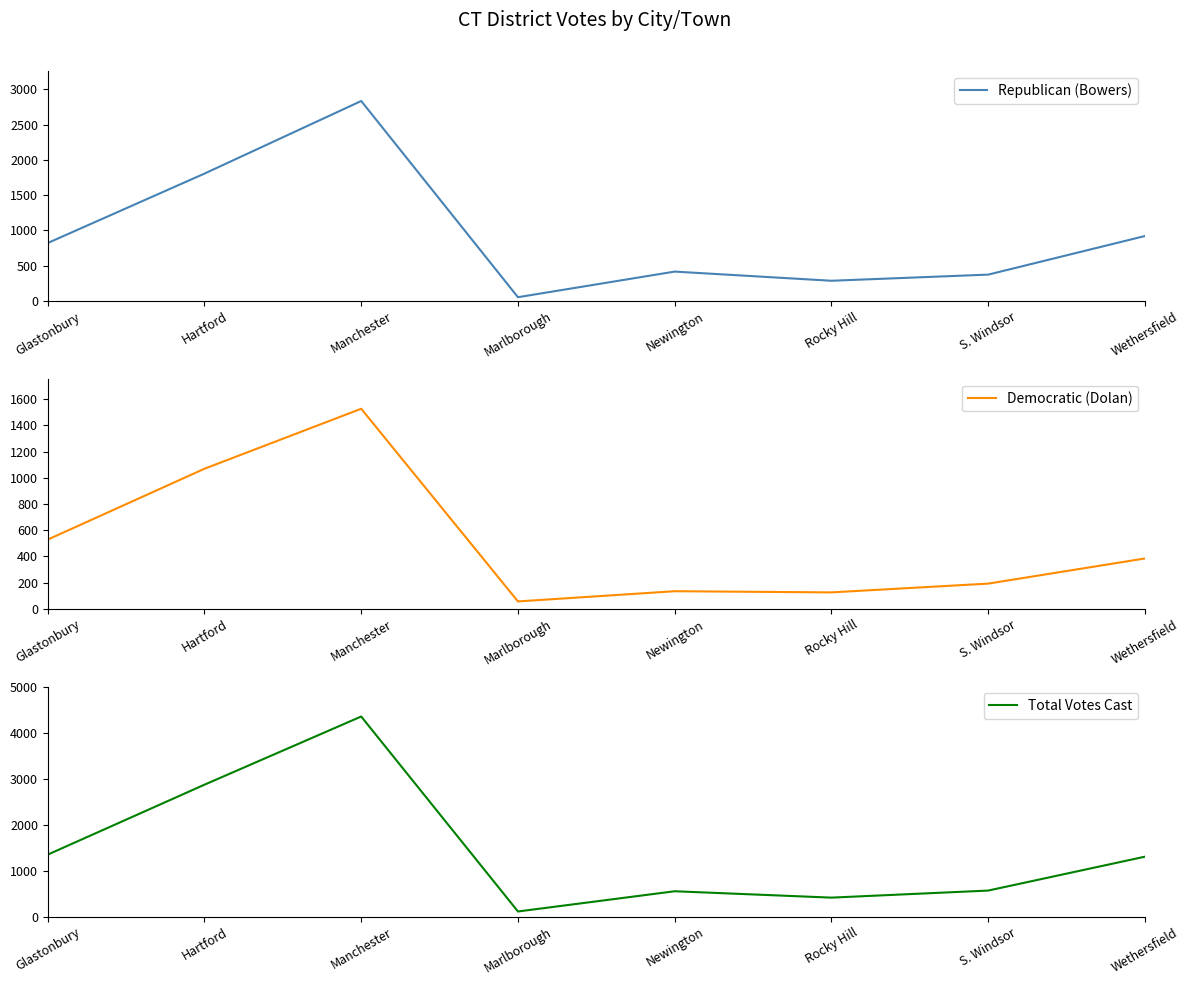

What is the sum of all Democratic (Dolan) values?

4015